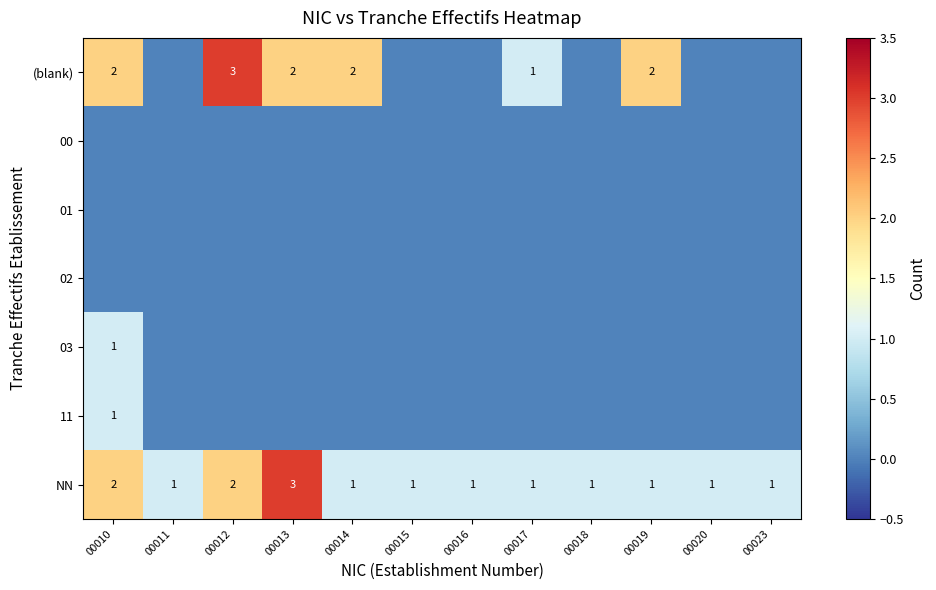

Which category has the lowest value across all series?

00011